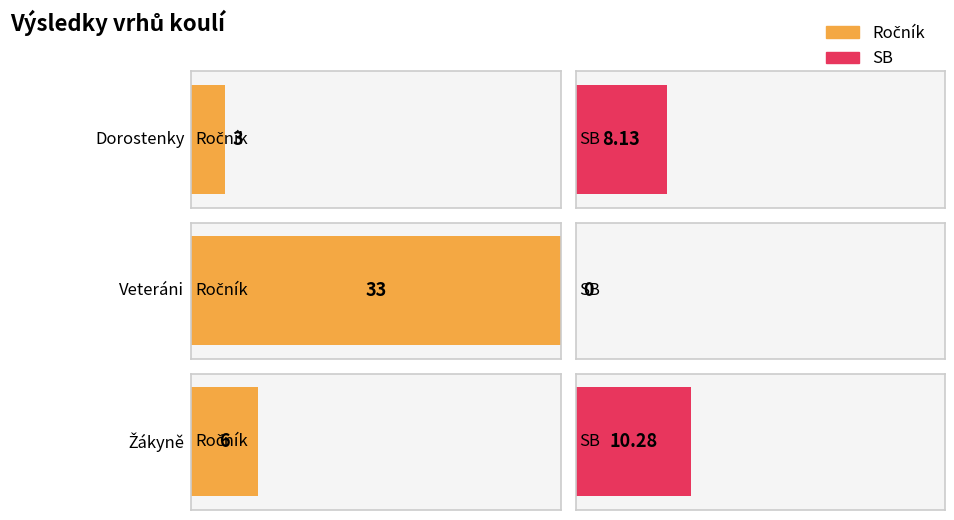

Does the chart contain stacked bars?

No